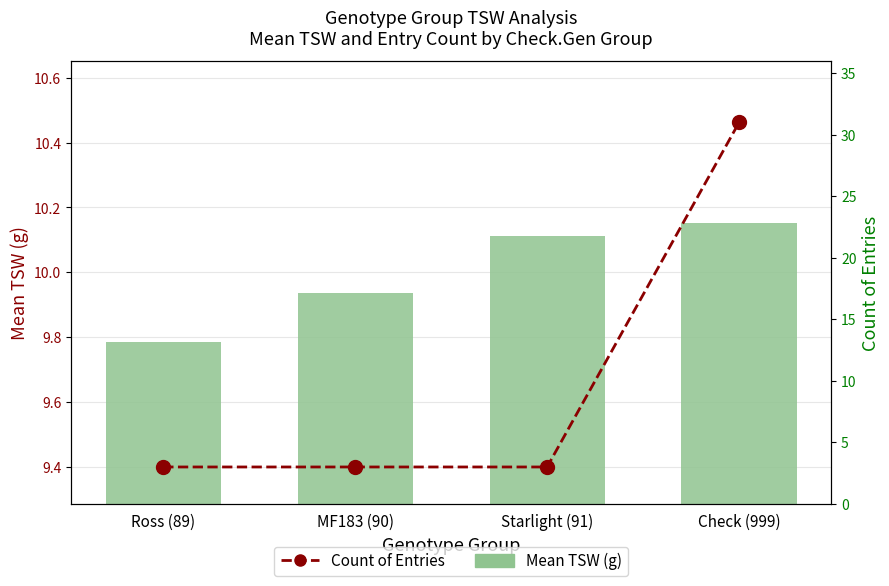

What is the sum of all Count of Entries values?

40.0